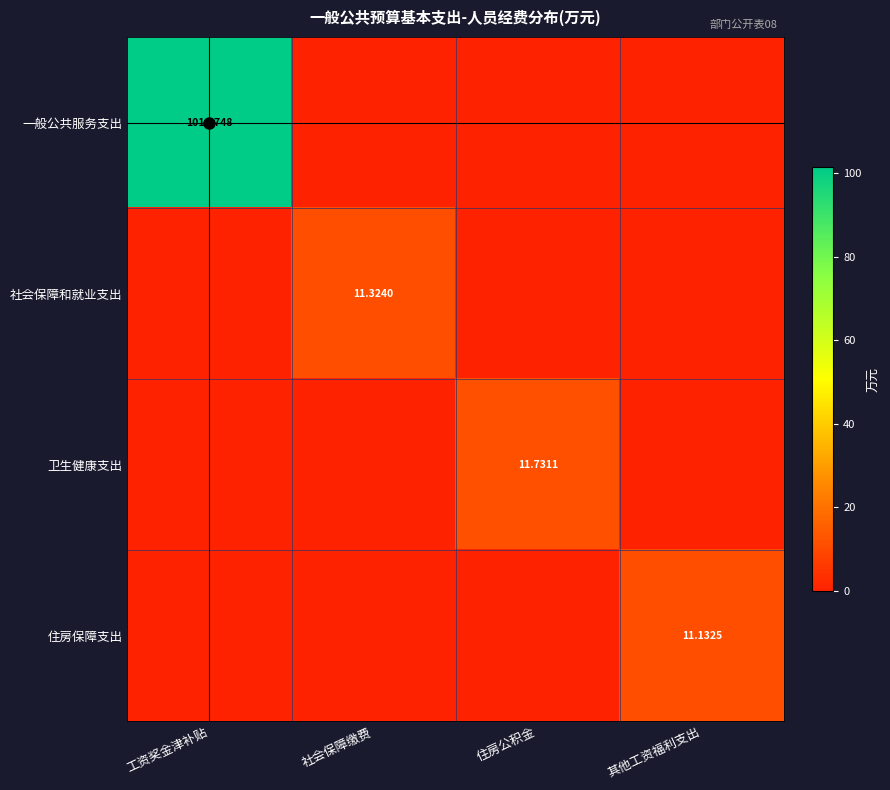

How many values in the 卫生健康支出 series exceed 0?

1